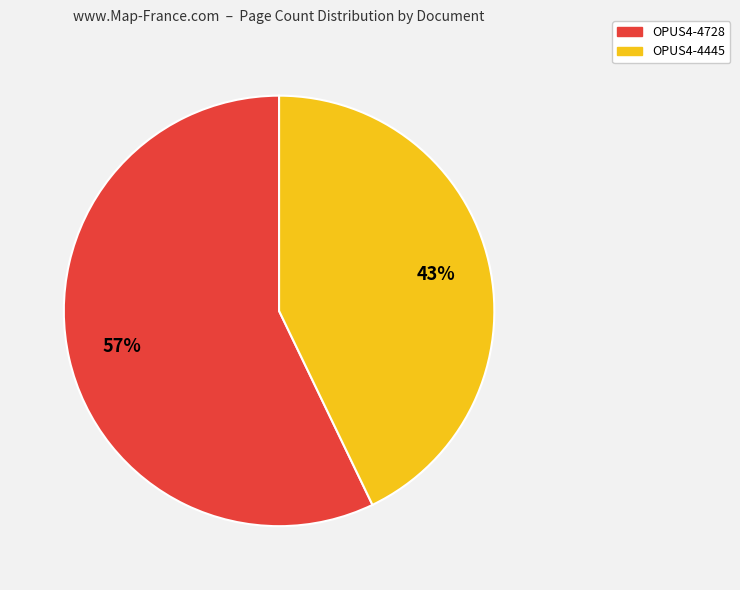

Count the number of slices in the pie.

2